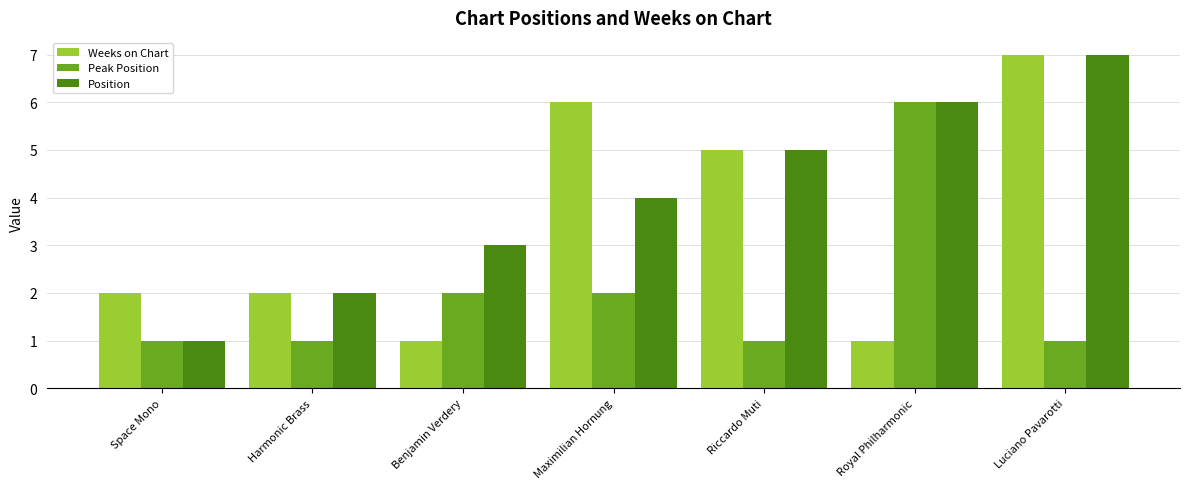

True or false: Peak Position has a value of 1 at Benjamin Verdery.

False